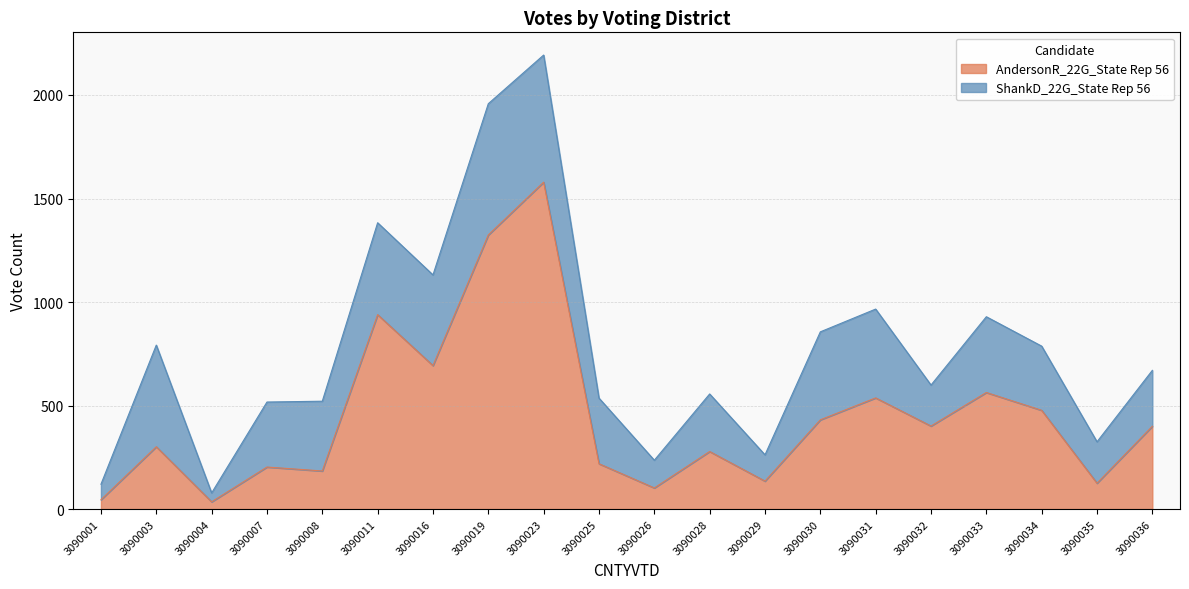

What is the minimum value shown in the chart?

35